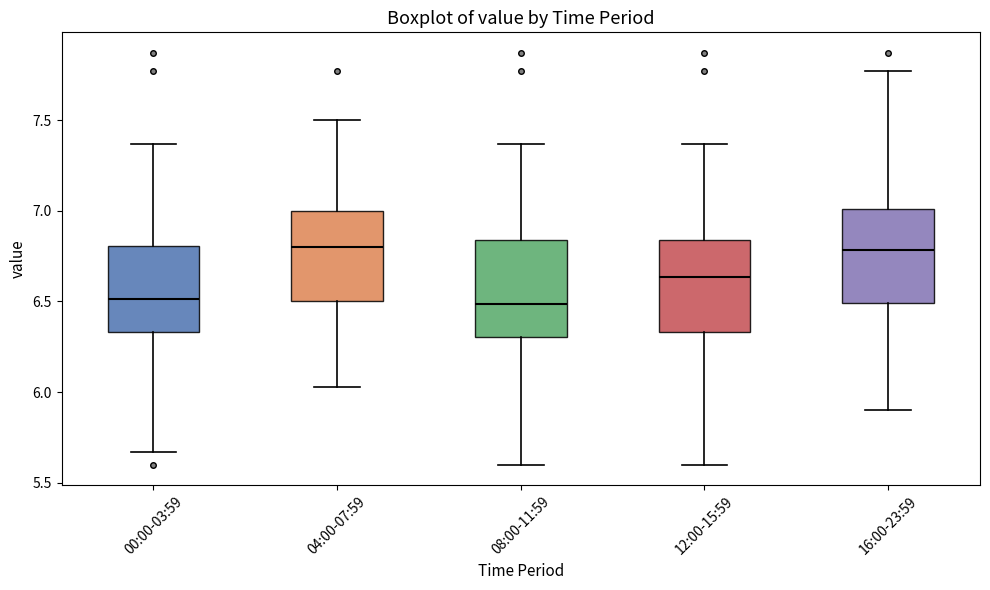

Where does the lower whisker of the box for 16:00-23:59 end on the y-axis? The values are not printed on the chart, so give them approximately, as read against the axis.

5.90